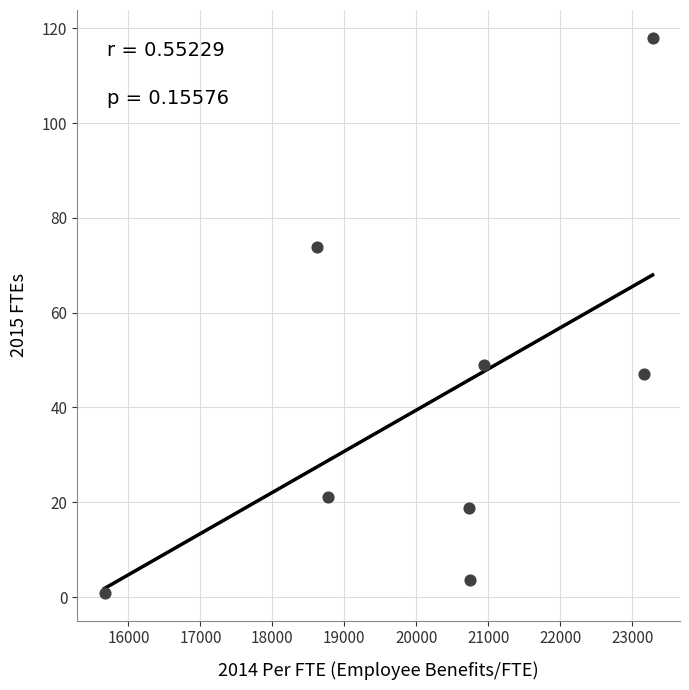

What Y value in the scatter plot is closest to 59?

48.9